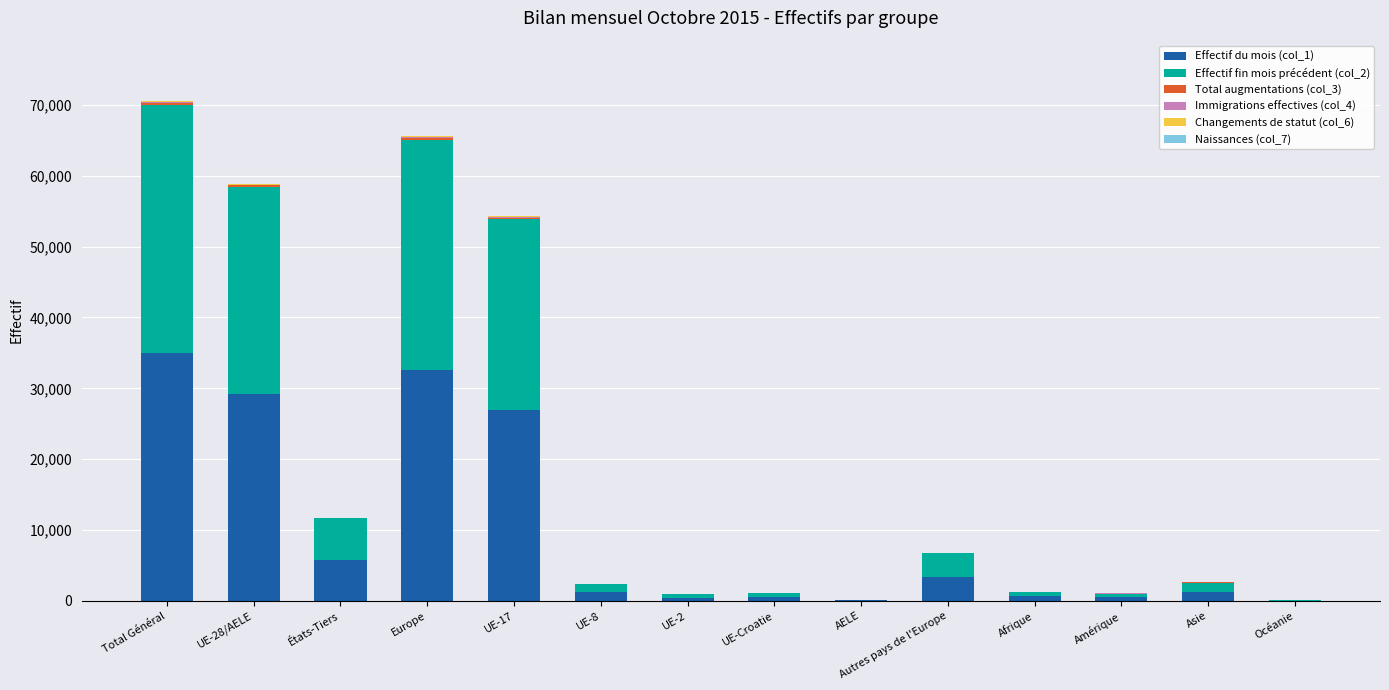

What is the difference between the second highest and second lowest values in the Effectif fin mois précédent (col_2) series?

32482